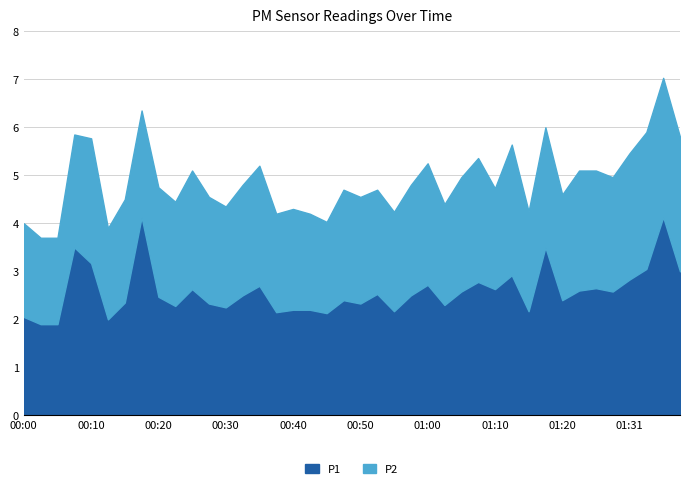

Between 00:15 and 00:30, which series saw the biggest shift?

P1